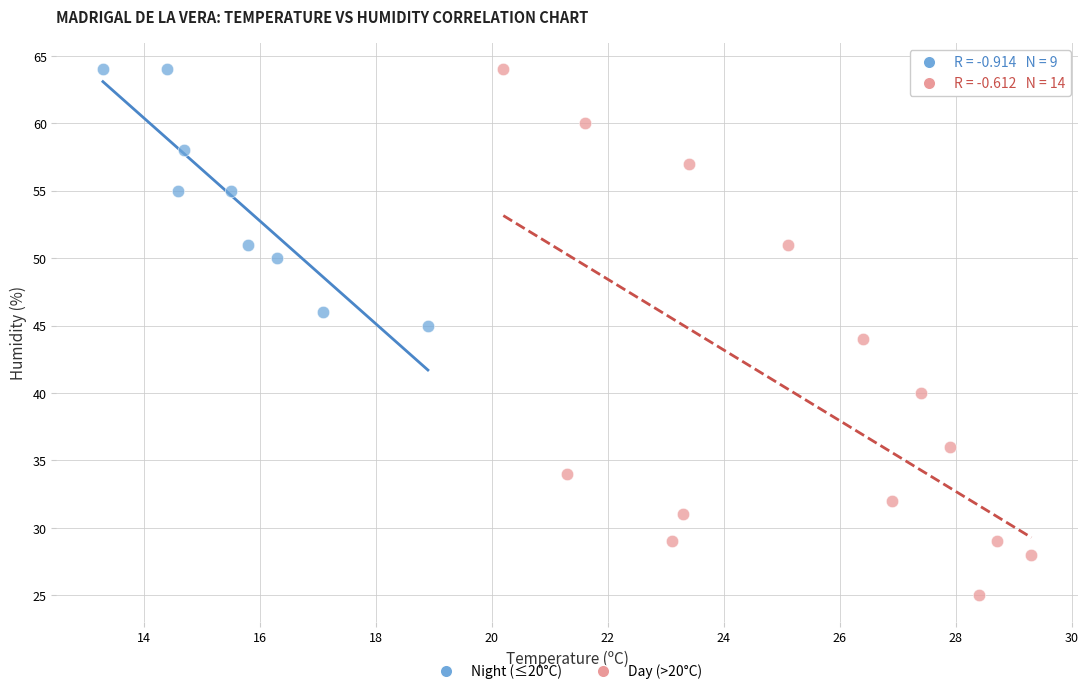

Which series has the largest Y range (max minus min)?

Day (>20°C)